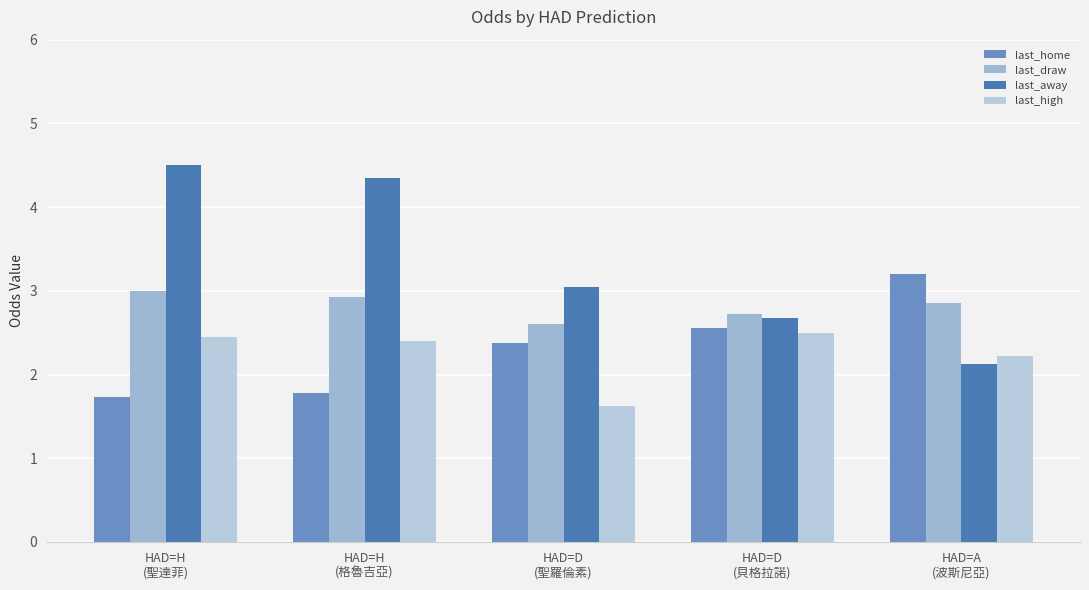

True or false: last_draw has a value of 3.0 at HAD=H
(聖達菲).

True